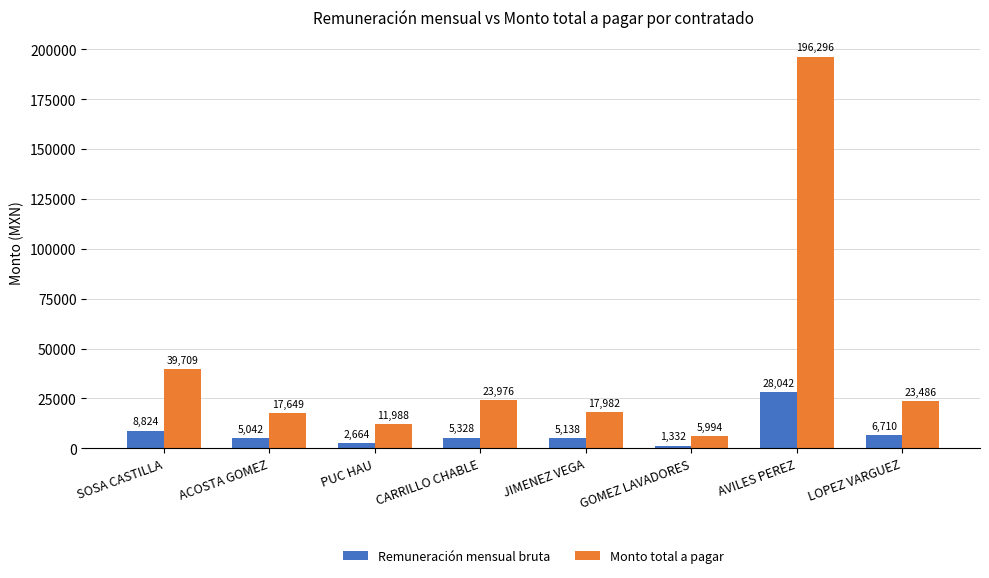

Is it true that Remuneración mensual bruta equals 28042.3 at AVILES PEREZ?

True